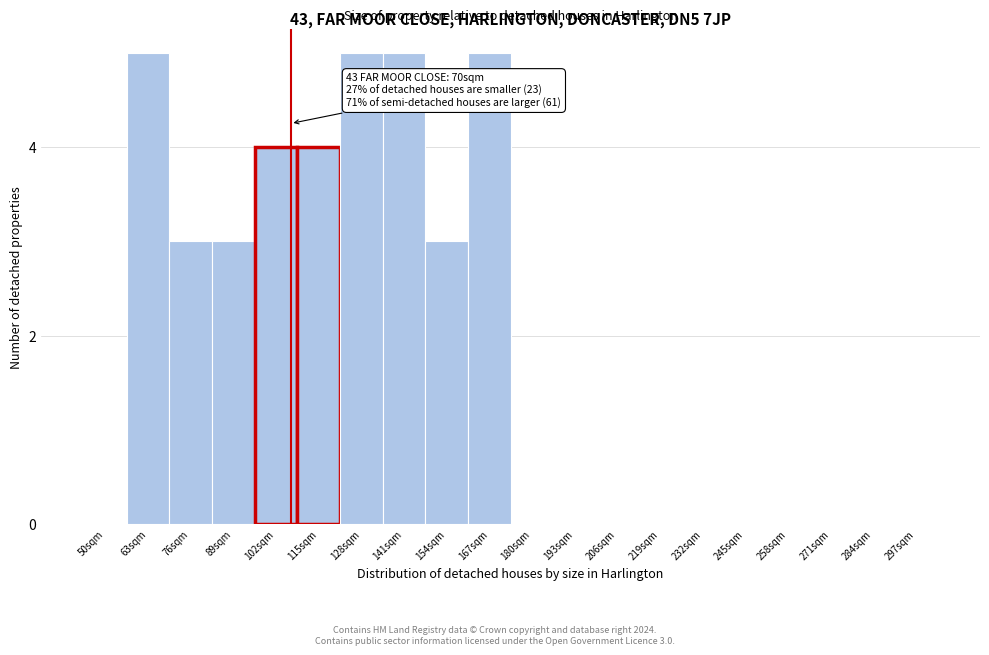

Reading right to left, extract all data points from this chart.

297sqm=0	284sqm=0	271sqm=0	258sqm=0	245sqm=0	232sqm=0	219sqm=0	206sqm=0	193sqm=0	180sqm=0	167sqm=5	154sqm=3	141sqm=5	128sqm=5	115sqm=4	102sqm=4	89sqm=3	76sqm=3	63sqm=5	50sqm=0